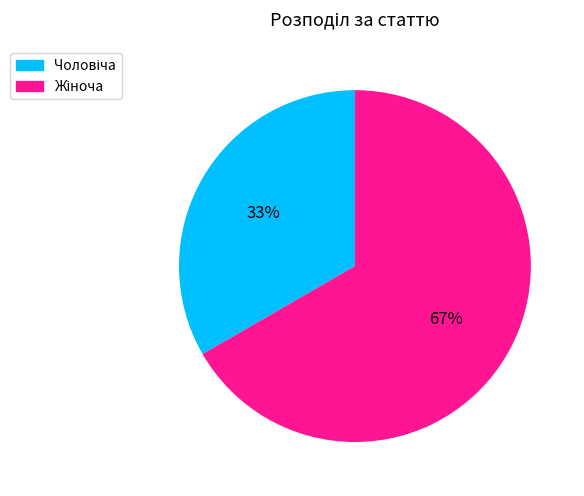

Is there any slice that represents more than half of the pie?

Yes